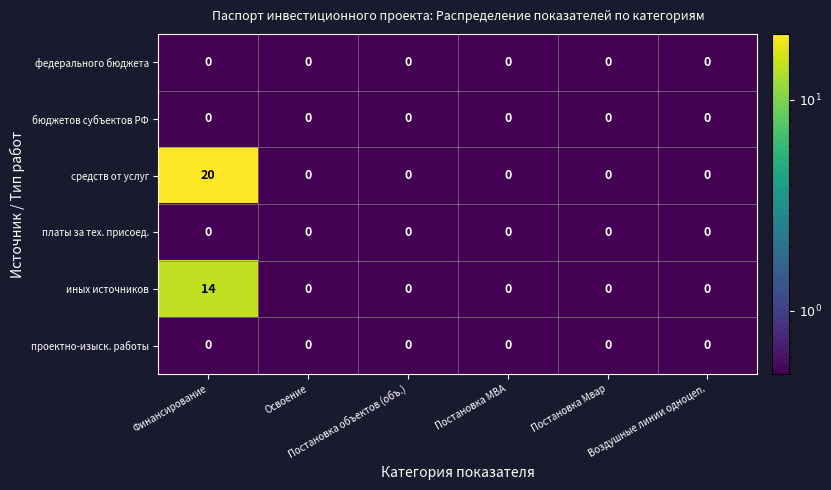

Which series has the largest total across all categories?

средств от услуг